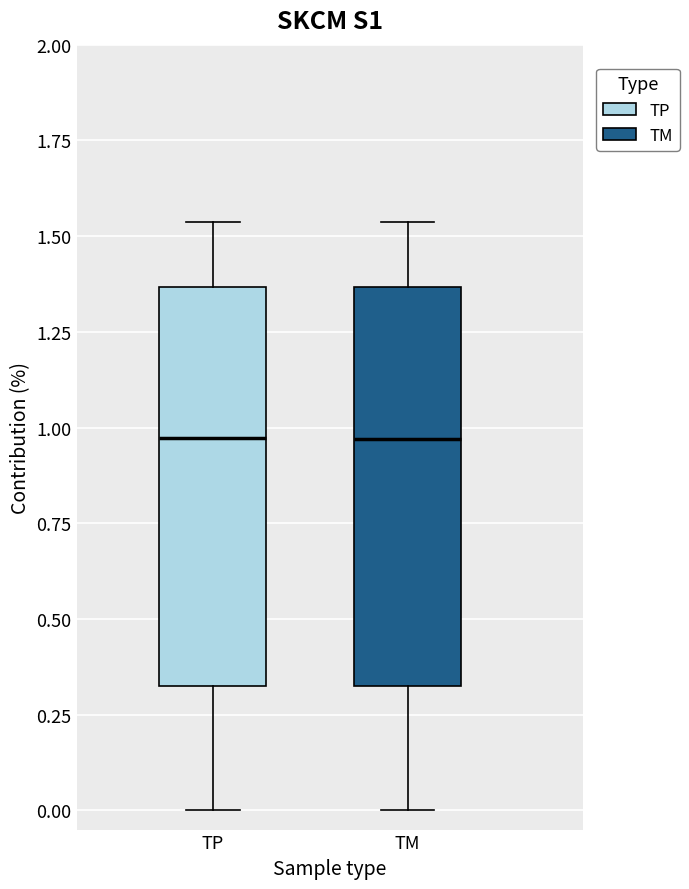

Reading left to right, read every box against the y-axis: the position of its median line, the range the box covers, and the ends of its whiskers. The values are not printed on the chart, so give them approximately, as read against the axis.

TP: median 0.95, box 0.30 to 1.35, whiskers 0.00 to 1.55
TM: median 0.95, box 0.30 to 1.35, whiskers 0.00 to 1.55